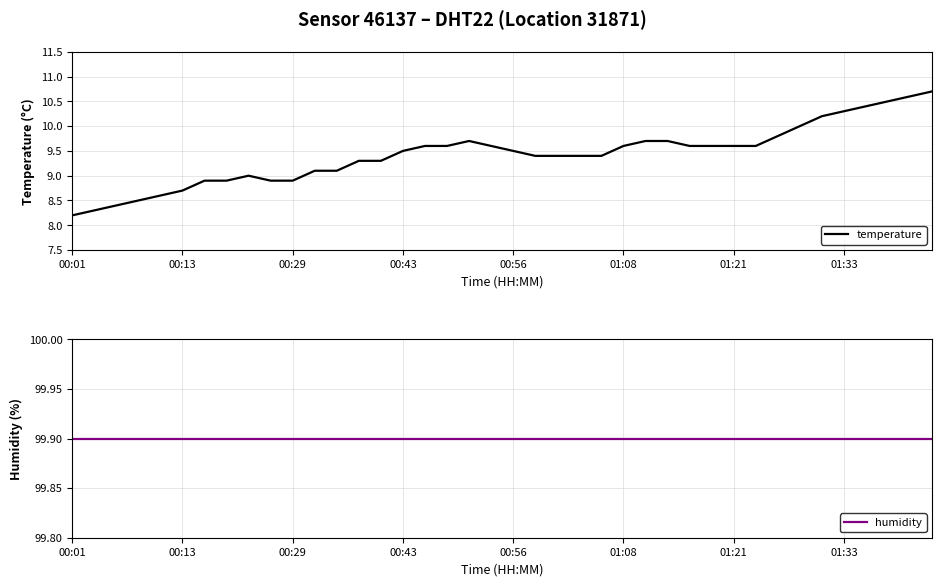

The value of temperature at 01:33 is 10.3. True or false?

True